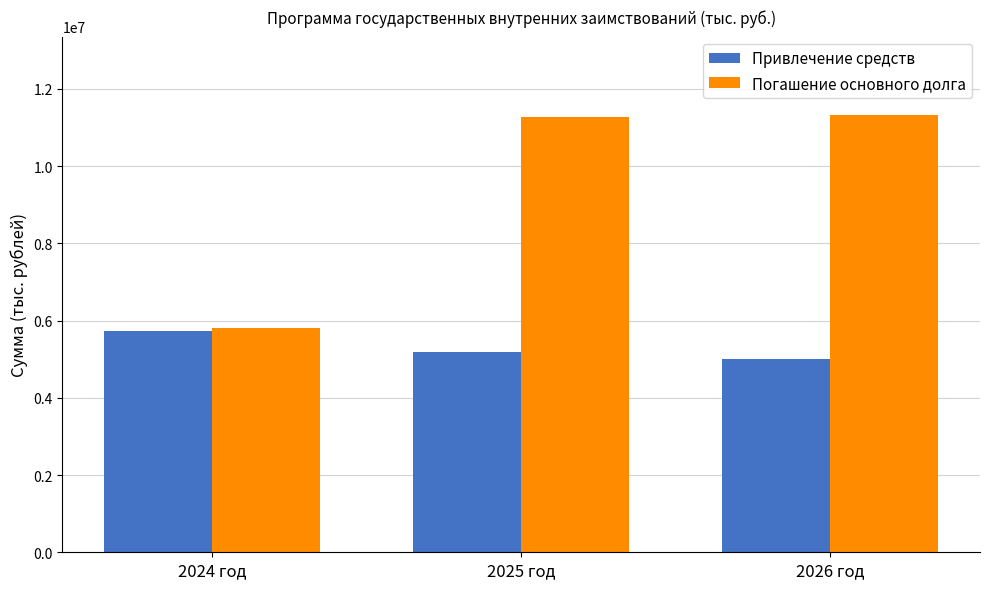

Is the value of Привлечение средств at 2026 год greater than the value of Погашение основного долга at 2024 год?

No